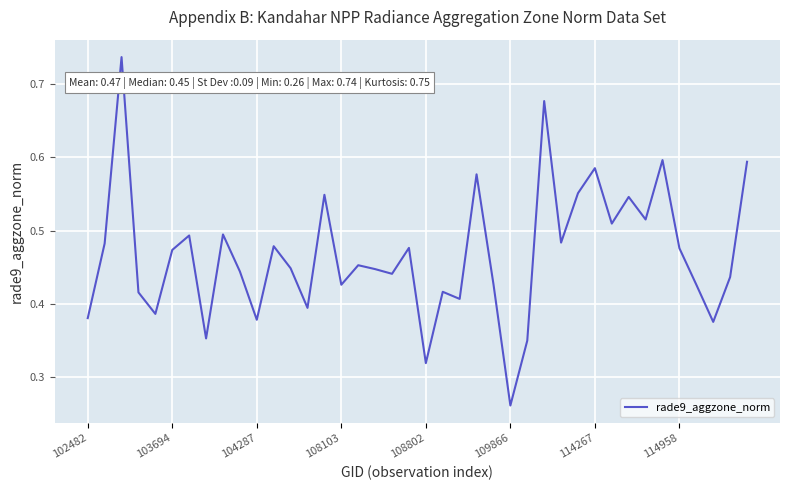

Is this an area chart (filled region under the line)?

No